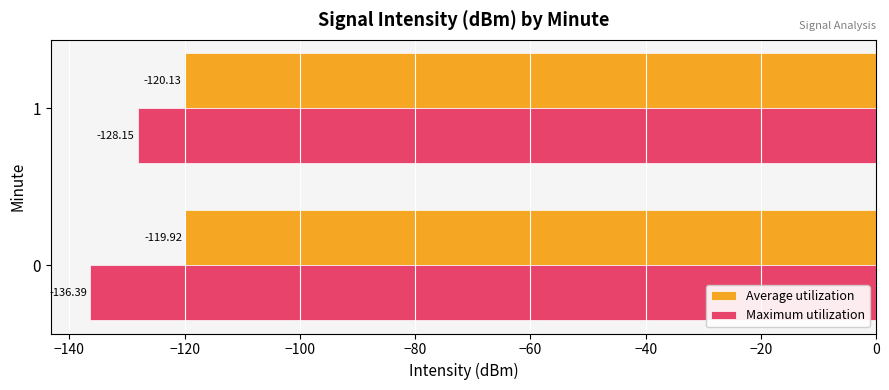

What is the maximum value shown in the chart?

-119.9